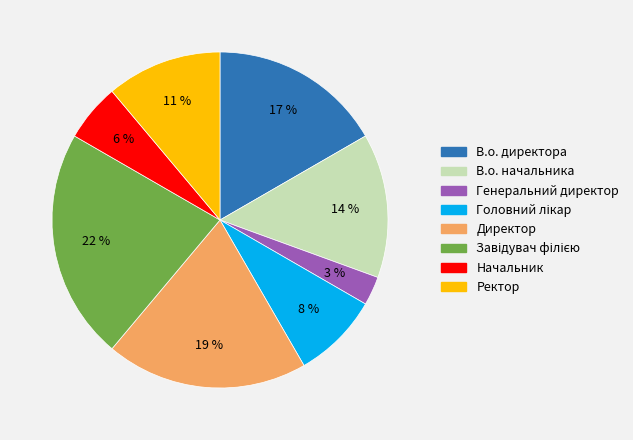

Is the sum of Директор and Начальник greater than half?

No